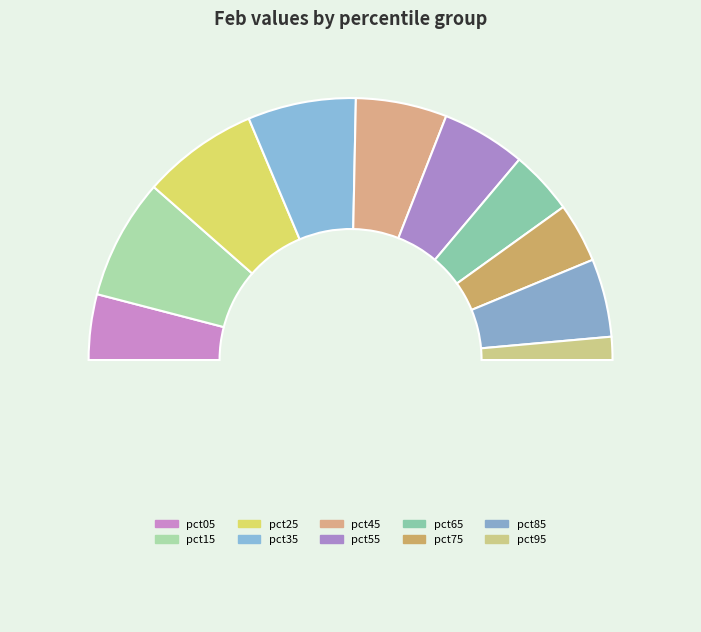

Which category has the smallest portion of the pie?

pct95